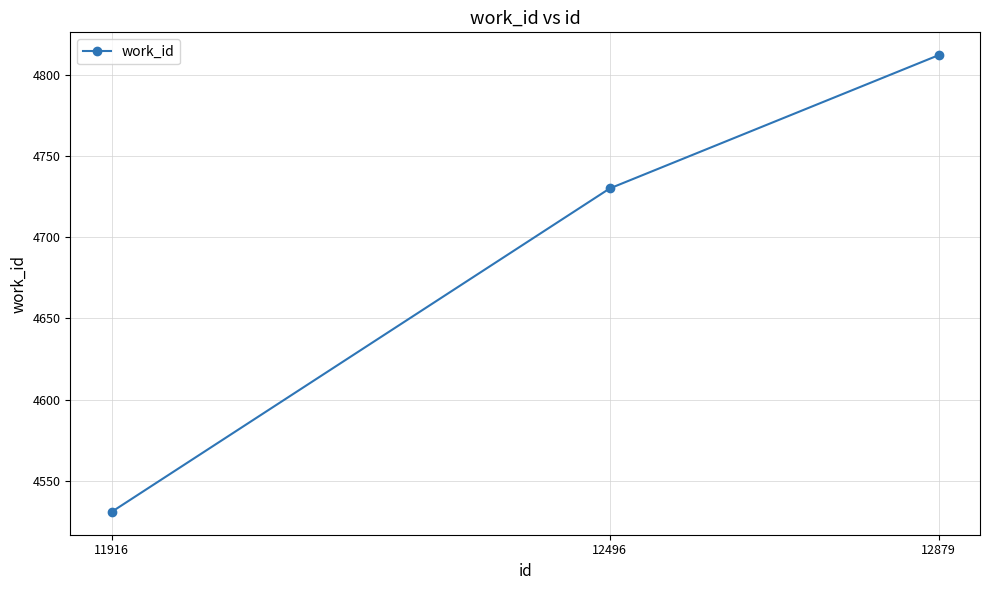

List the labels in order of value, smallest first.

11916, 12496, 12879